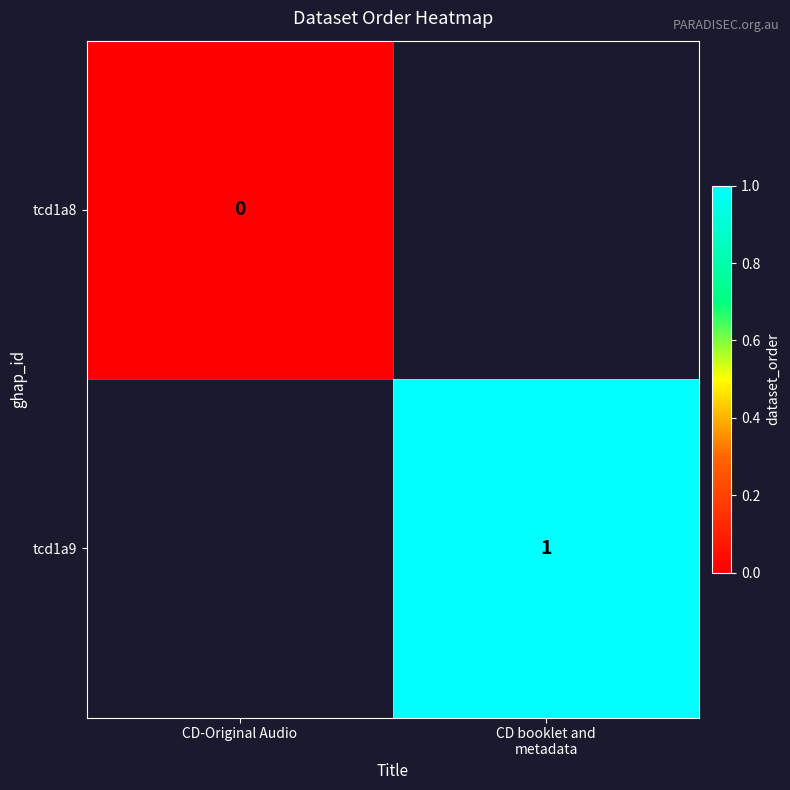

At which label does tcd1a8 reach its minimum?

CD-Original Audio